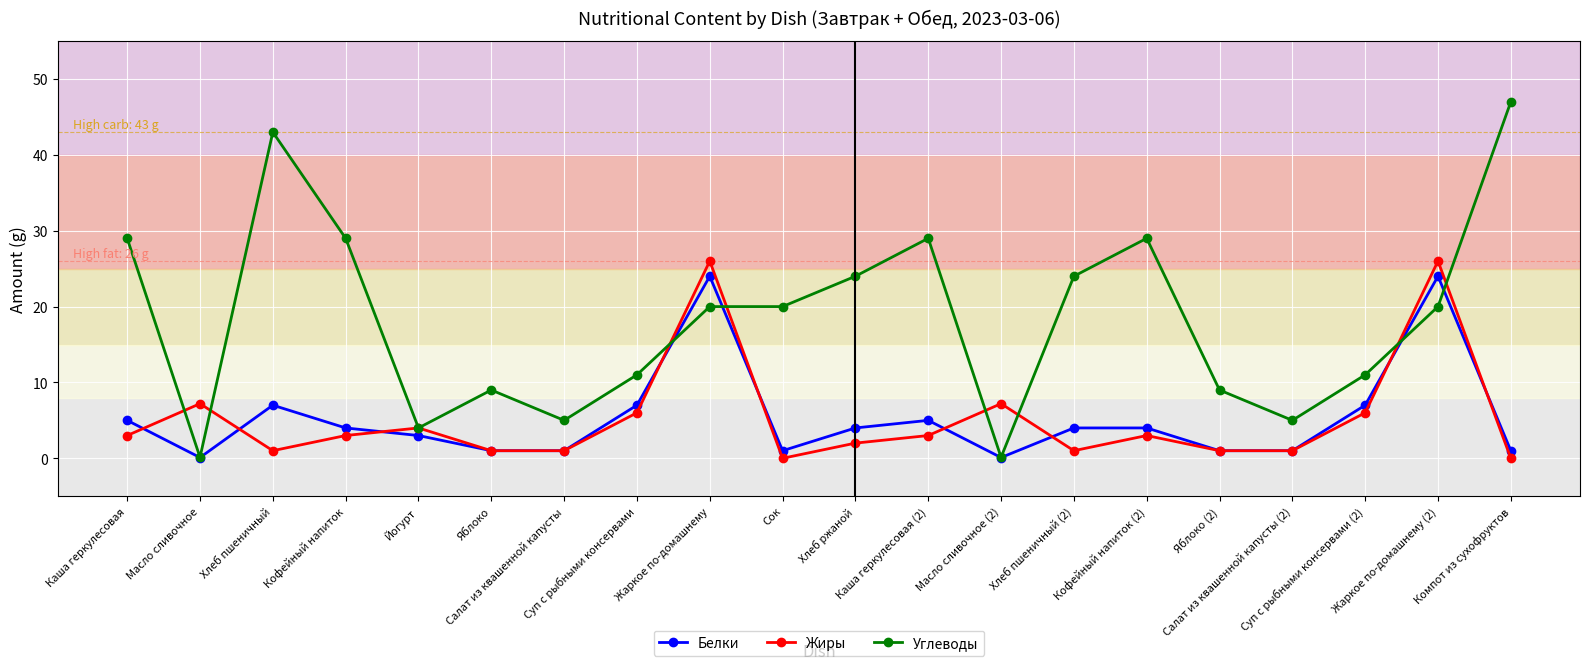

What is the greatest value displayed?

47.0